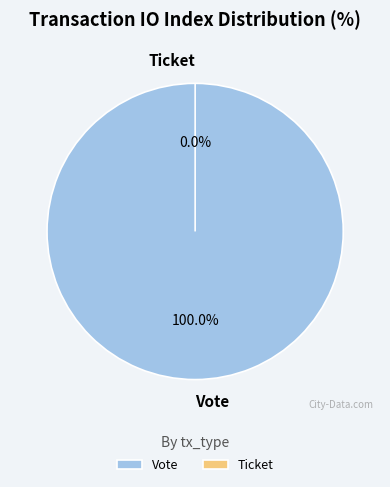

Between Vote and Ticket, which is larger?

Vote